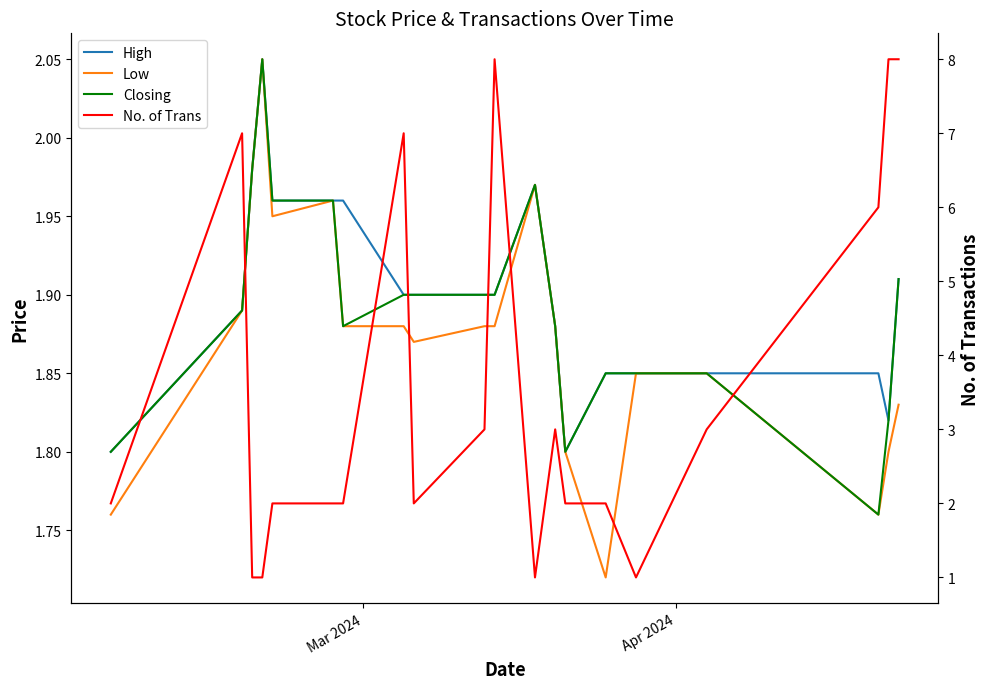

How many interior local valleys does the High series have?

2